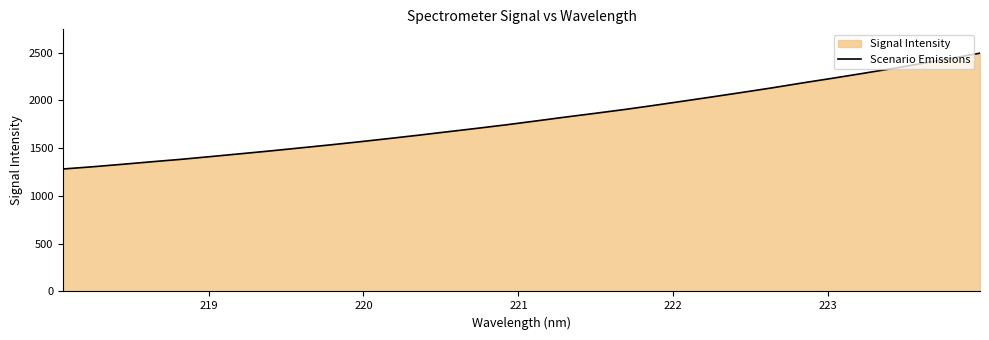

What is the difference between the second highest and minimum values?

1156.7